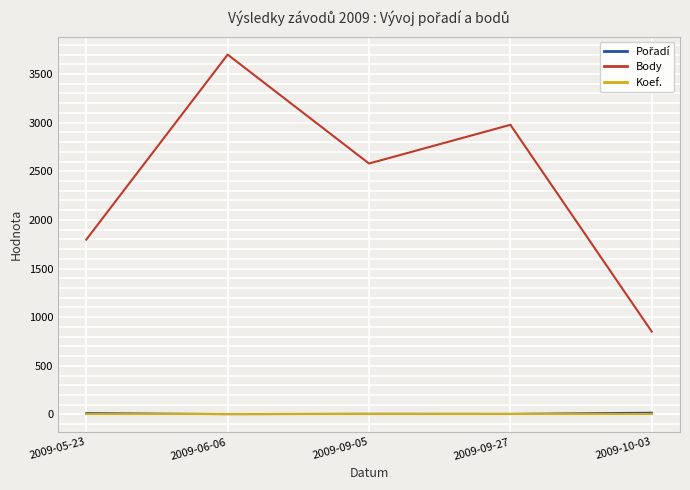

True or false: Koef. and Body intersect in this chart.

False